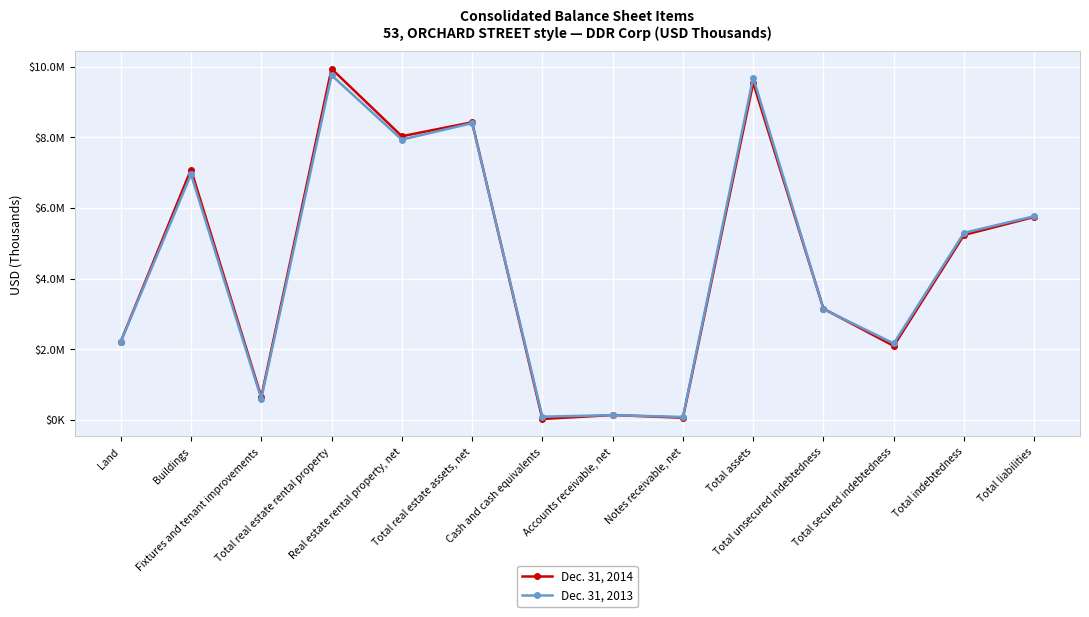

The value of Dec. 31, 2014 at Total secured indebtedness is 2089805. True or false?

True